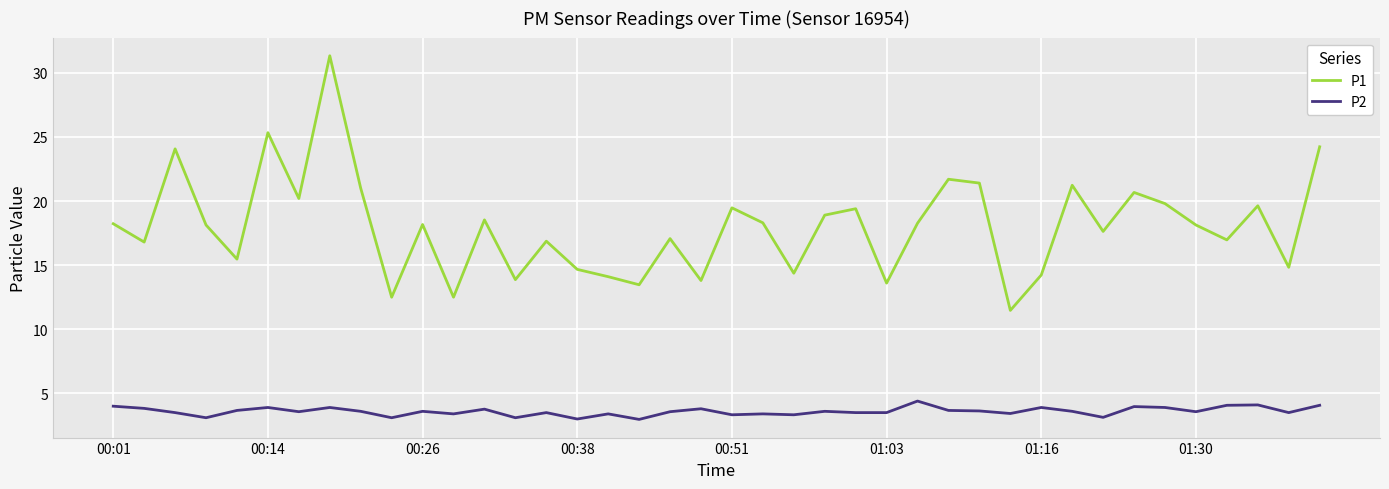

Does the chart have visible grid lines?

Yes